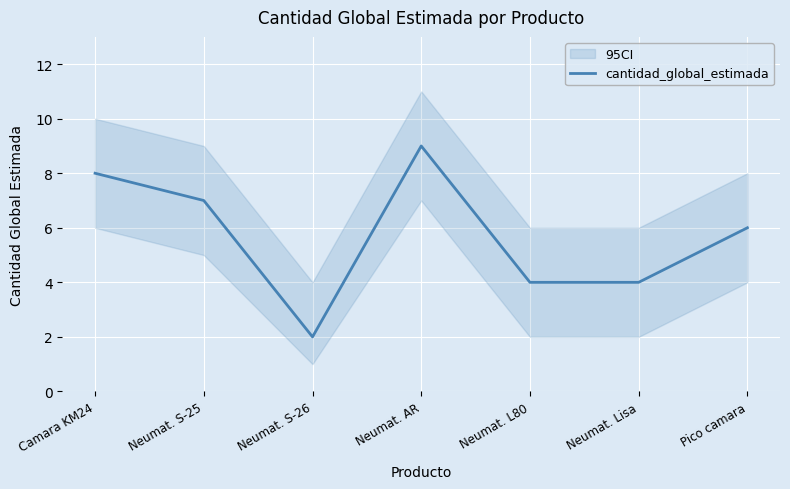

List the labels in order of value, smallest first.

Neumat. S-26, Neumat. L80, Neumat. Lisa, Pico camara, Neumat. S-25, Camara KM24, Neumat. AR